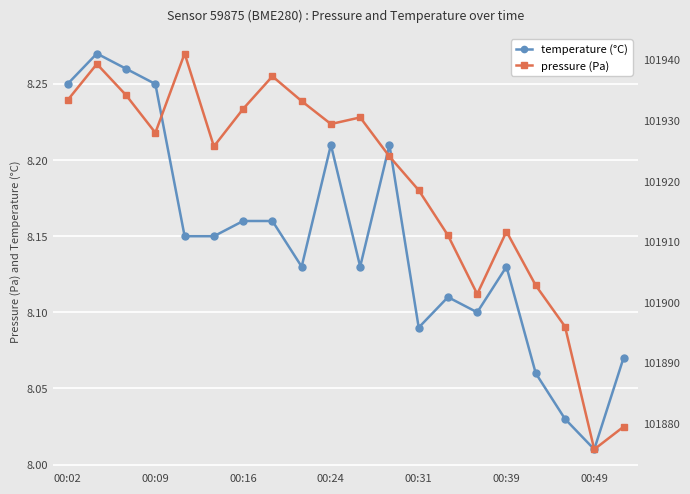

What is the difference between the maximum and minimum values in the pressure series?

65.2